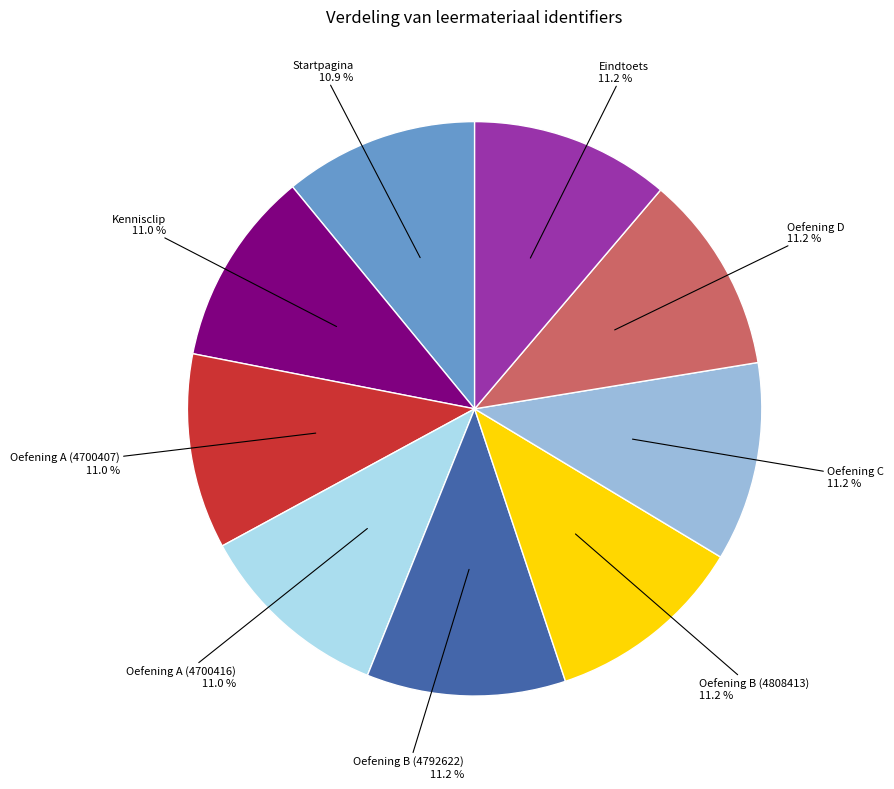

Approximately how many times larger is the value at Oefening B (4808413) compared to Oefening C?

1.0